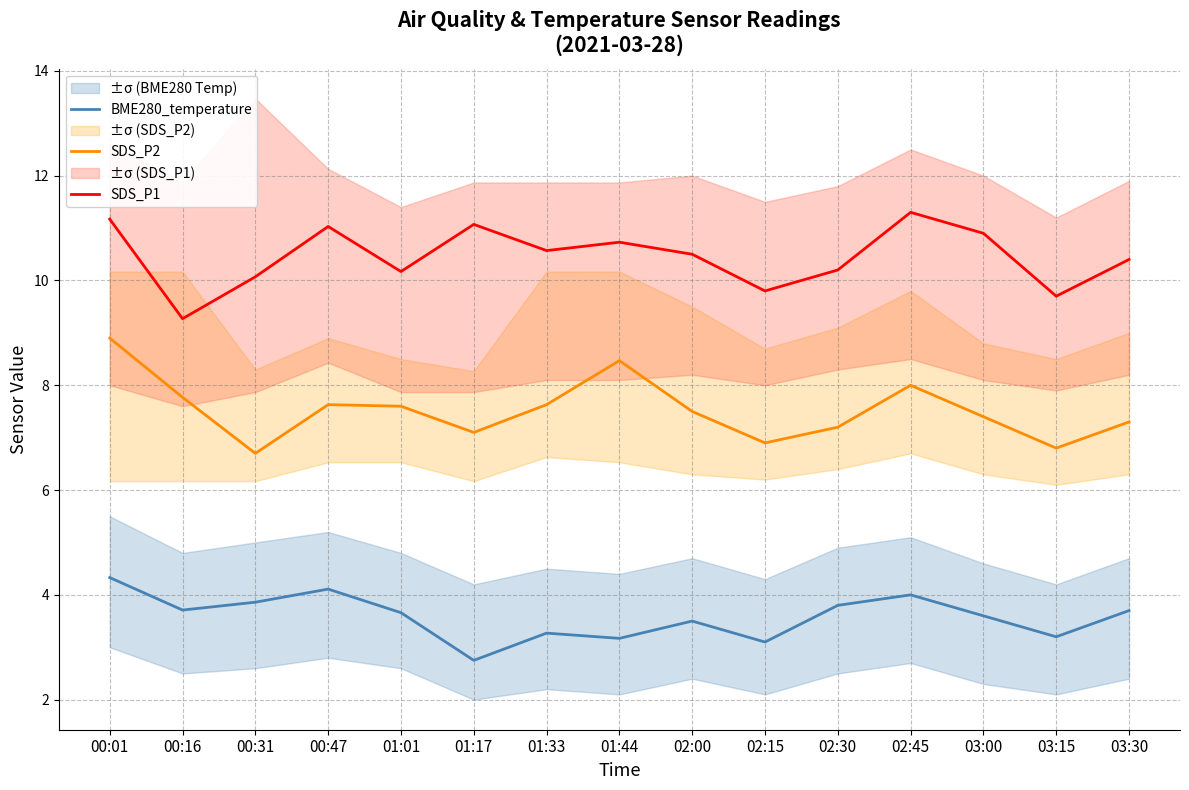

True or false: SDS_P2 and SDS_P1 cross at least once.

False